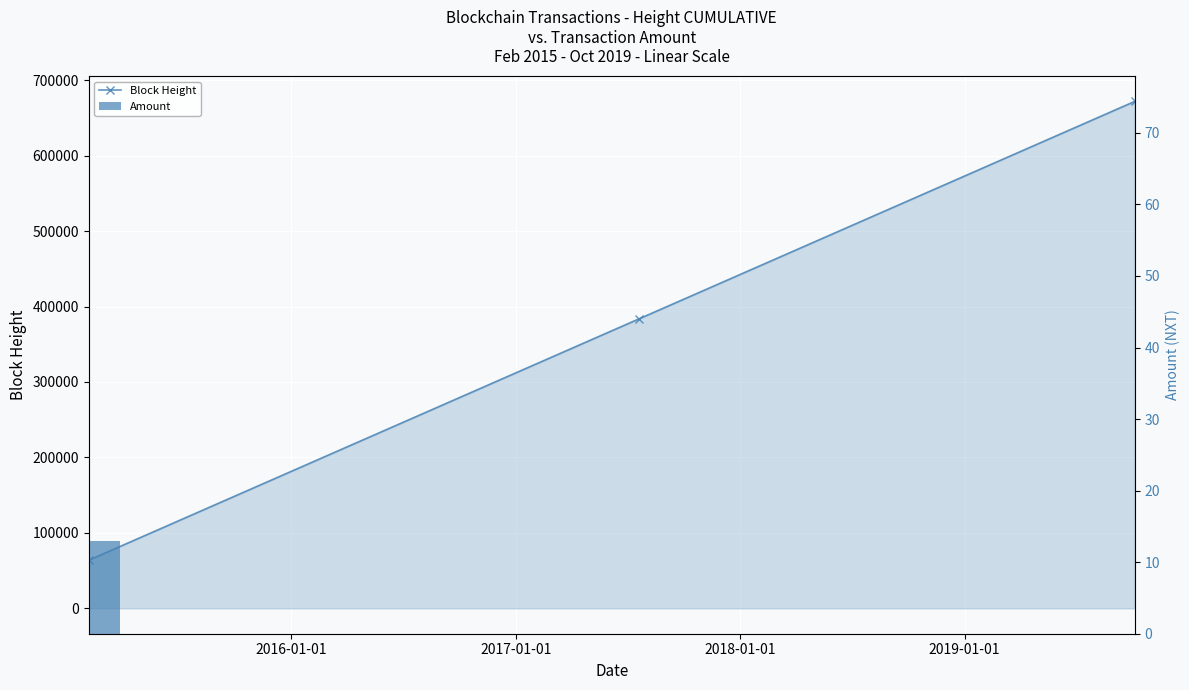

What is the value of the Block Height bar at the 2nd from the left?

383935.0